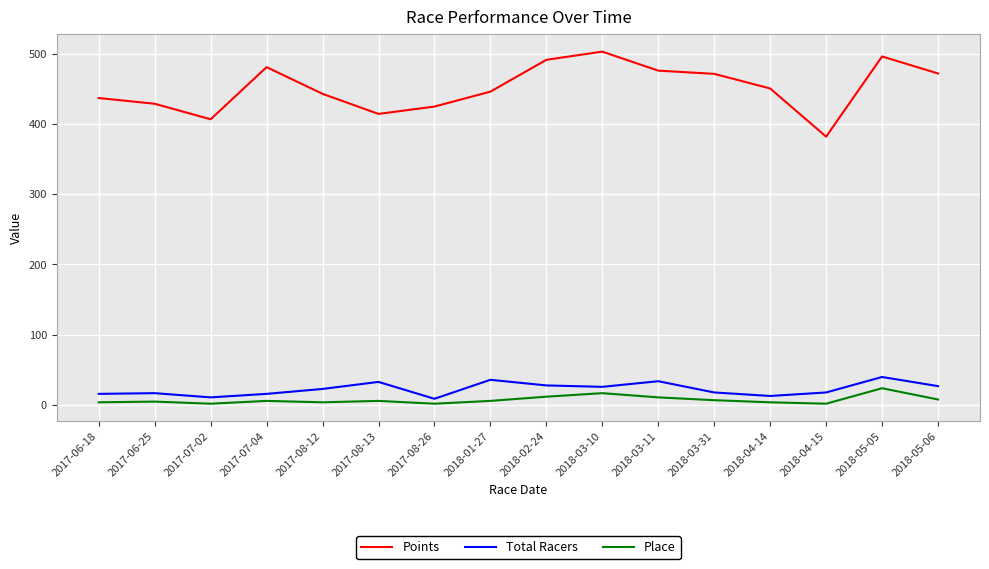

What are all the series names shown in the legend?

Points, Total Racers, Place